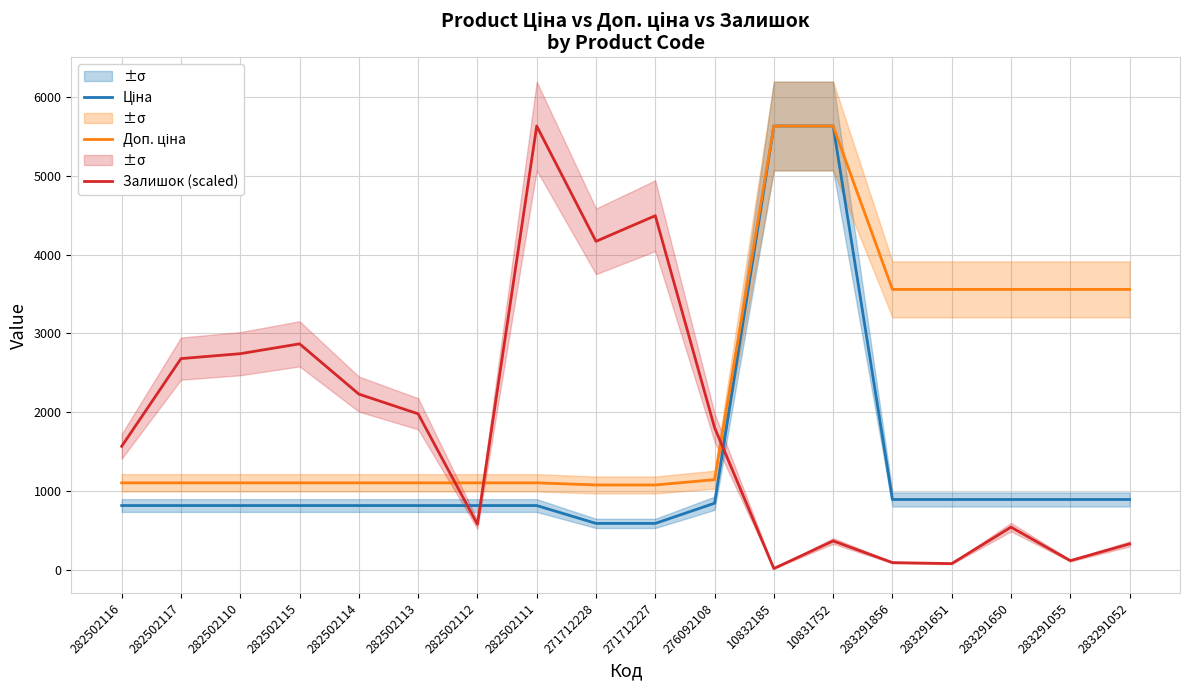

At how many categories does at least one series exceed 4700?

3